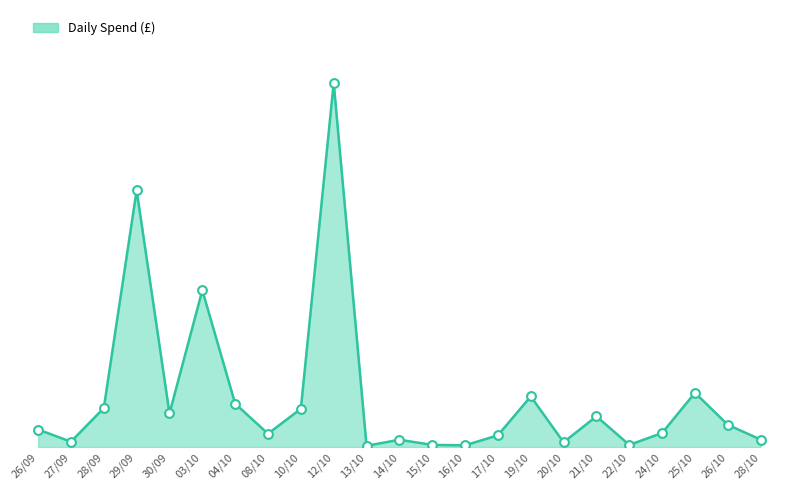

What is the change in value from 29/09 to 19/10?

-967.2